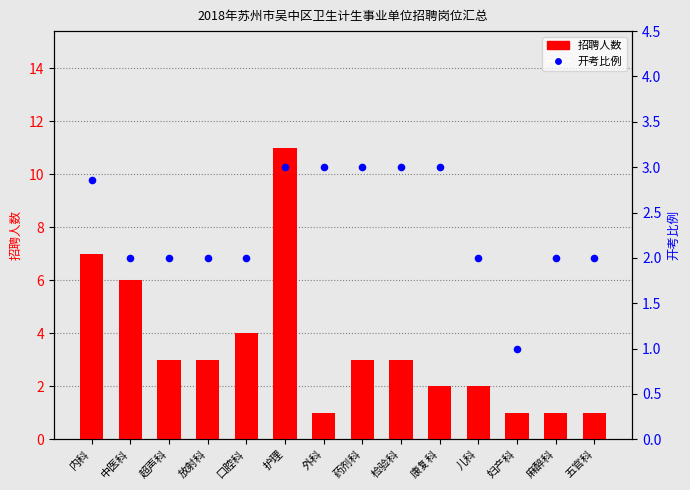

Is the value of 招聘人数 at 五官科 greater than the value of 开考比例 at 中医科?

No